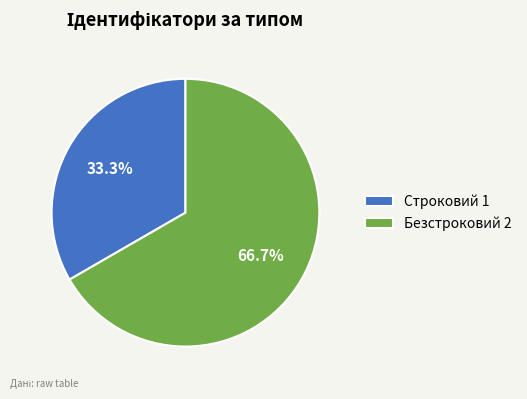

To the nearest percent, what portion does Безстроковий represent?

67%